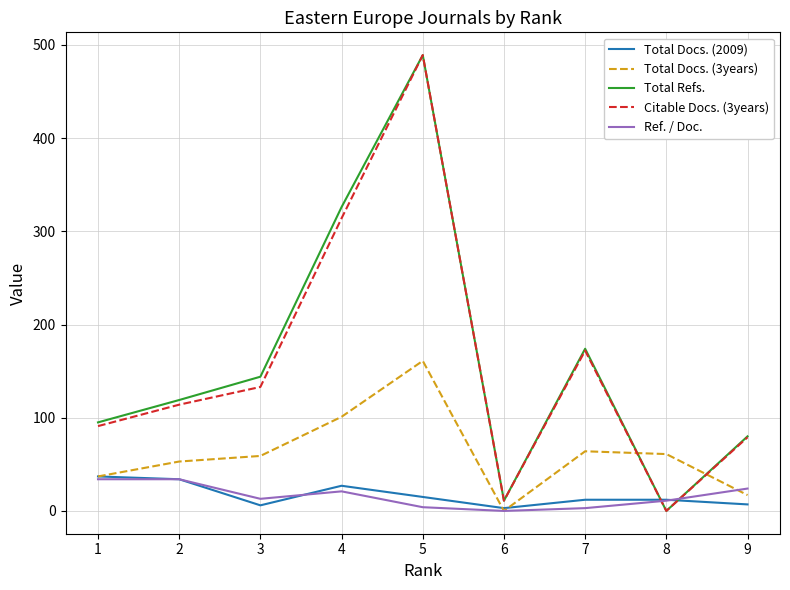

Is it true that Citable Docs. (3years) equals 105 at 9?

False